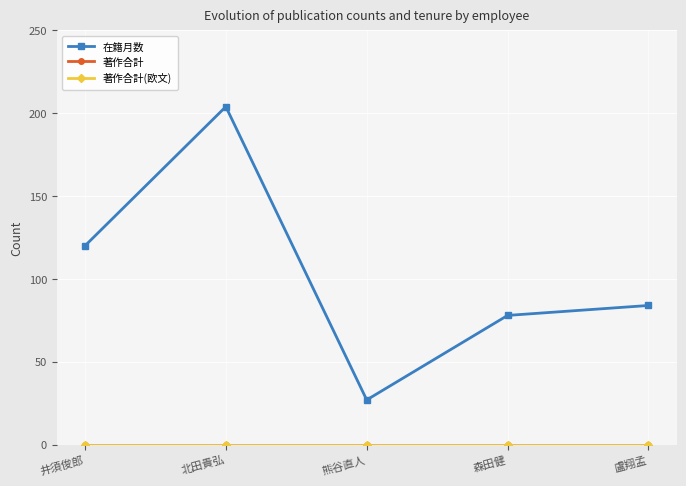

True or false: 在籍月数 has a value of 120 at 井須俊郎.

True